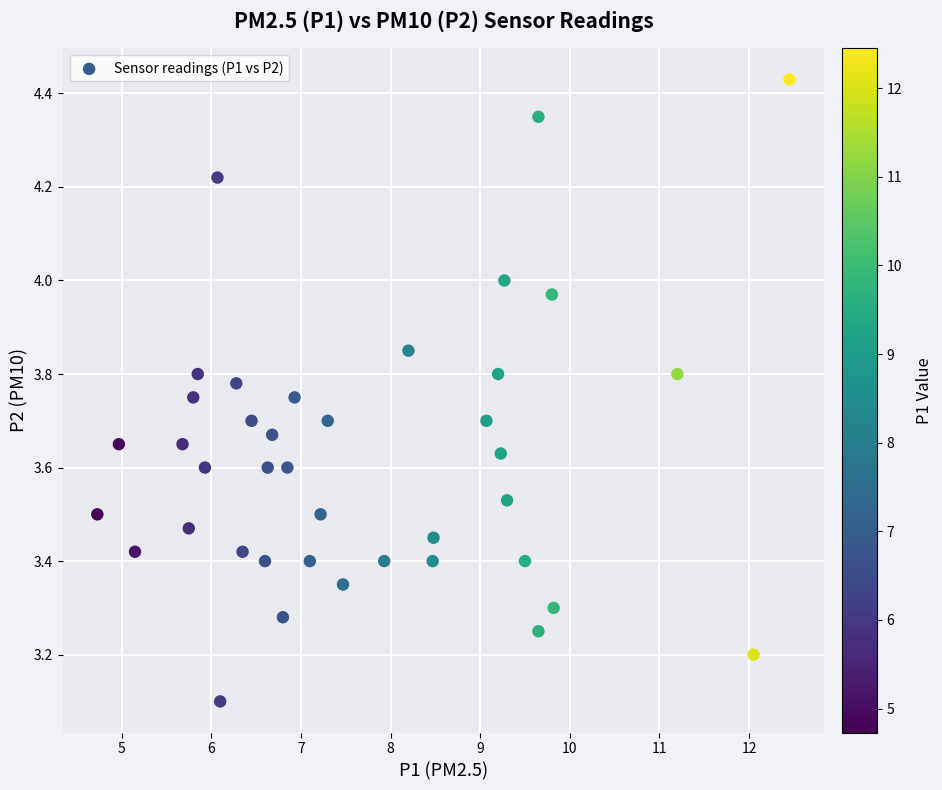

What Y value in the scatter plot is closest to 3?

3.1